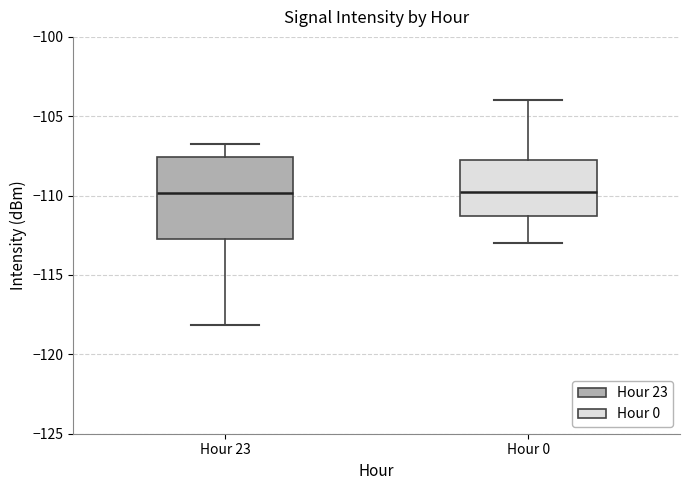

Where does the upper whisker of the box for Hour 23 end on the y-axis? The values are not printed on the chart, so give them approximately, as read against the axis.

-107.0